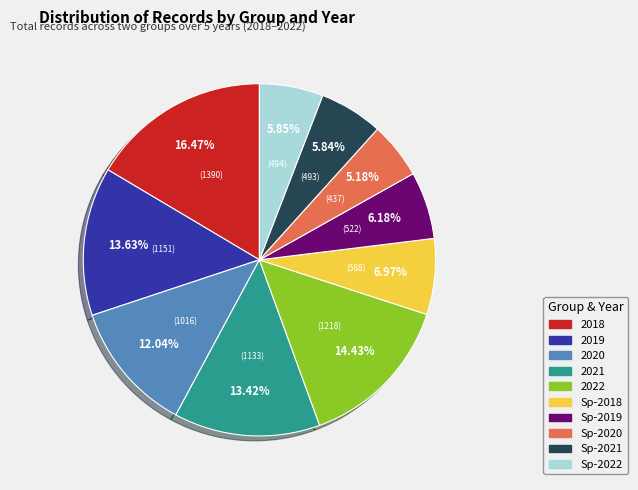

Is there a majority slice in this chart?

No